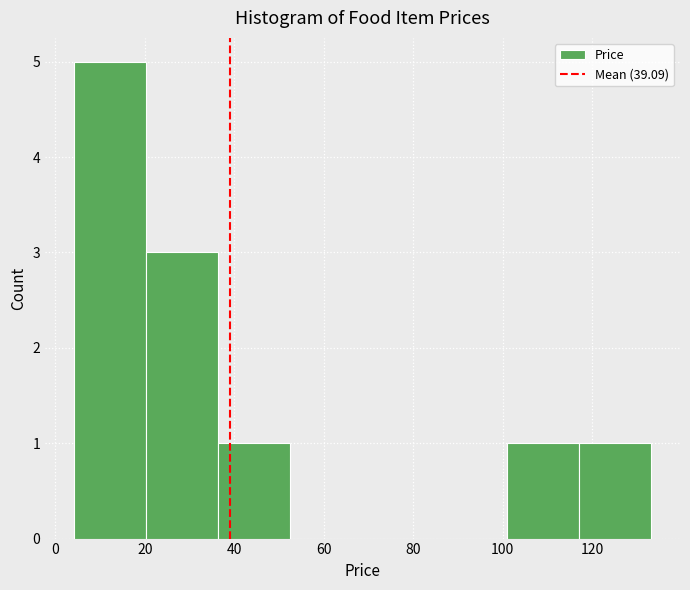

Reading left to right, transcribe this chart: for each bar, give the range it covers on the x-axis and its height. Neither the bar edges nor the heights are printed on the chart, so give them approximately, as read against the axes.

4 to 20: 5
20 to 36: 3
36 to 52: 1
52 to 68: 0
68 to 84: 0
84 to 100: 0
100 to 118: 1
118 to 134: 1